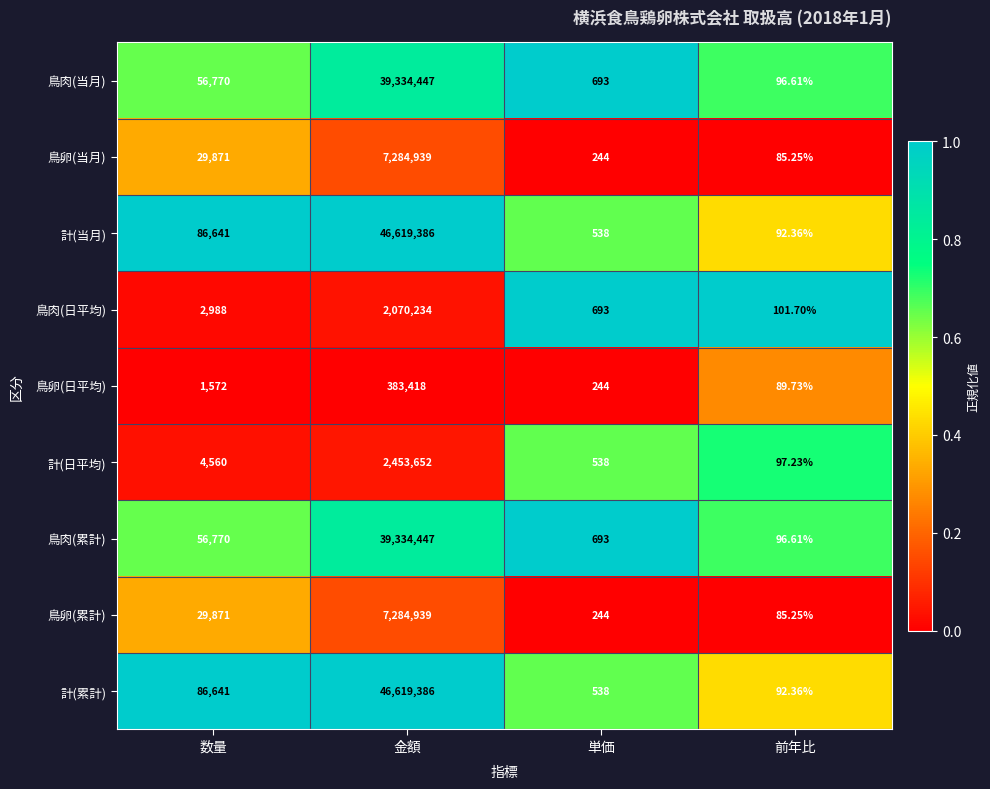

At which category is the sum across all series the highest?

金額